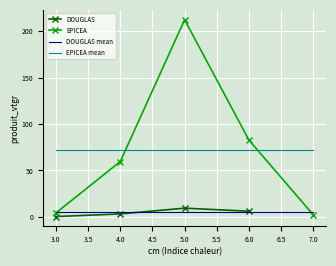

At which category does DOUGLAS reach its first local peak?

5.0